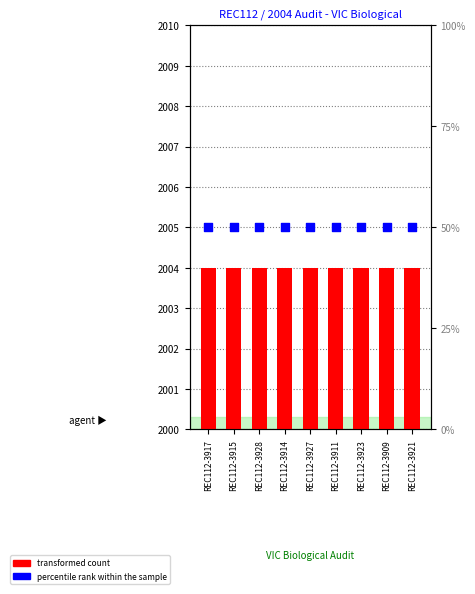

Which series has the largest Y range (max minus min)?

Year